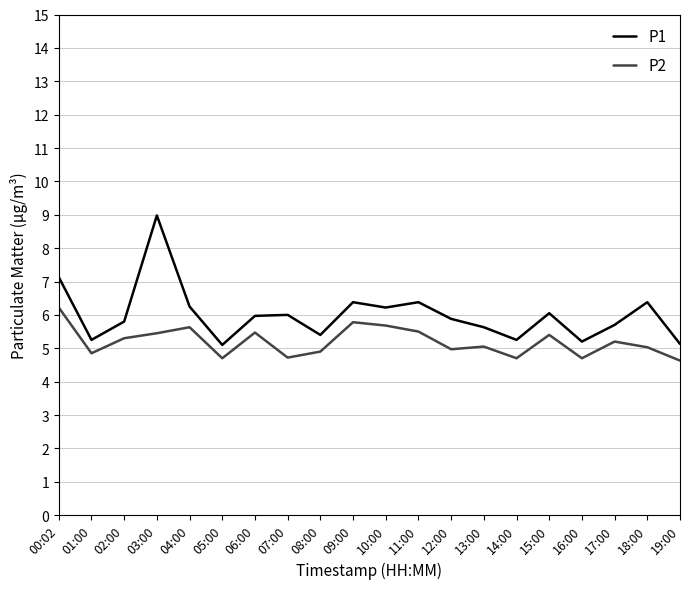

True or false: P1 has a value of 5.2 at 01:00.

True